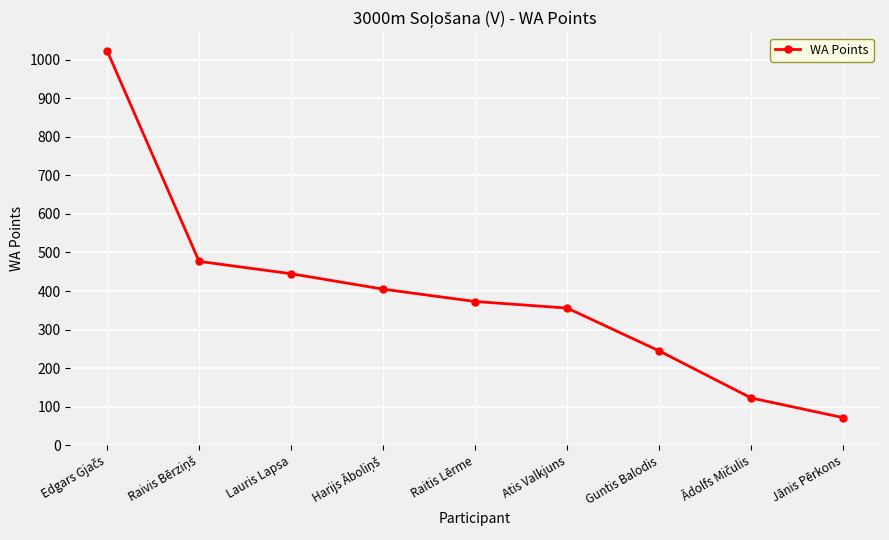

What is the label of the 5th point from the left?

Raitis Lērme